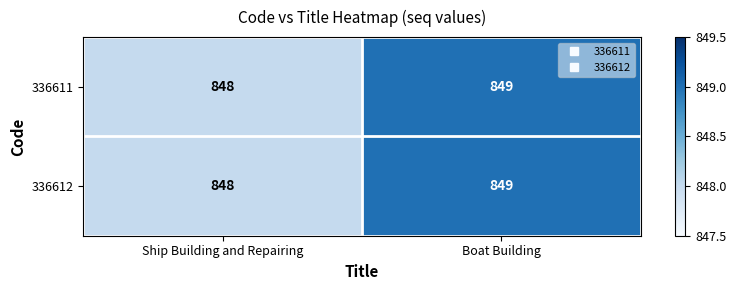

What is the total value across all series at Ship Building and Repairing?

1696